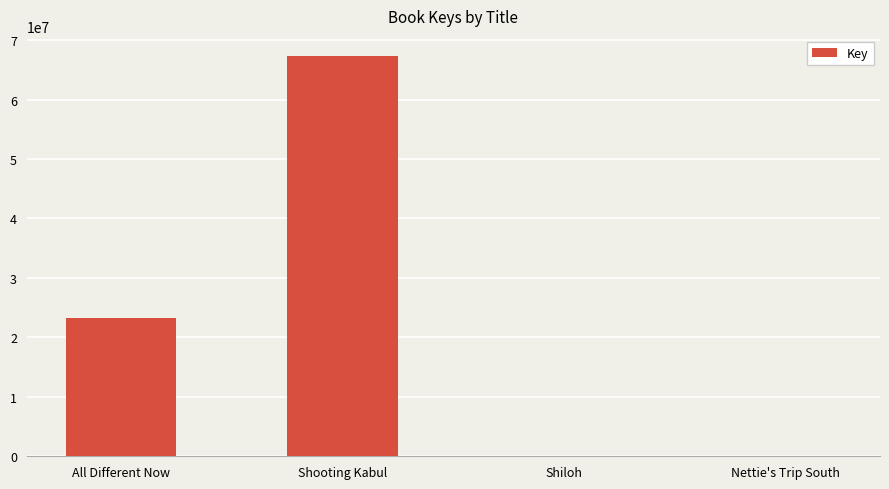

Which label corresponds to the largest value in the chart?

Shooting Kabul